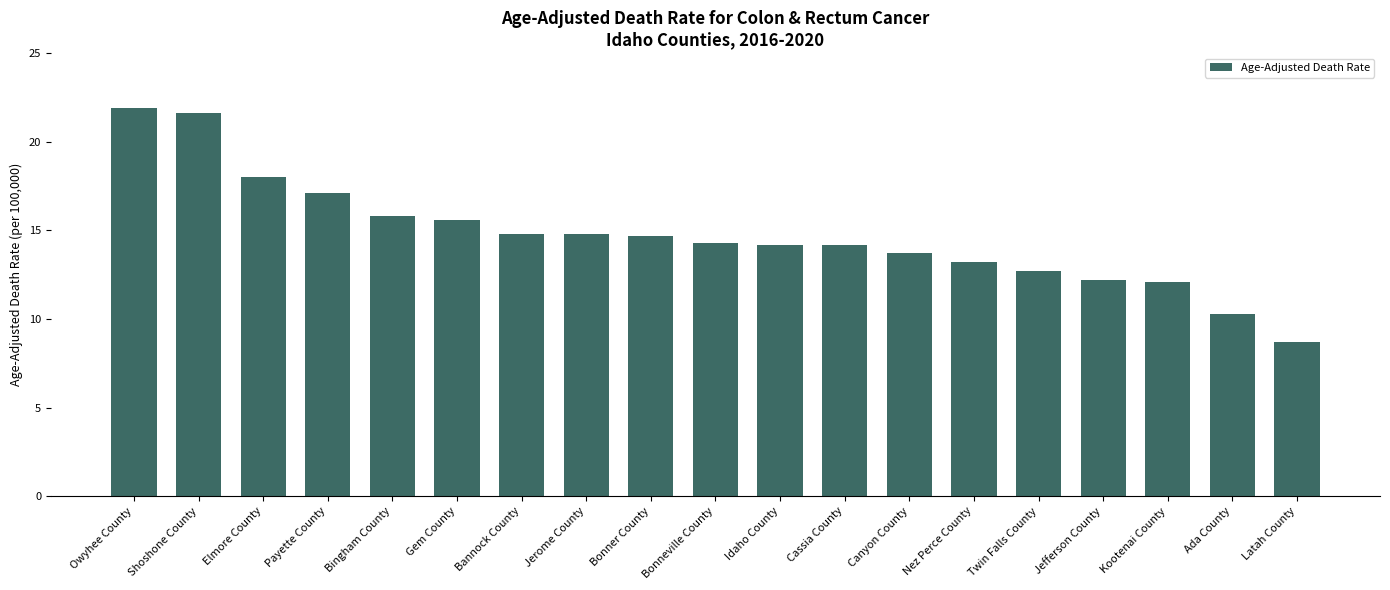

What is the label of the 15th bar from the left?

Twin Falls County